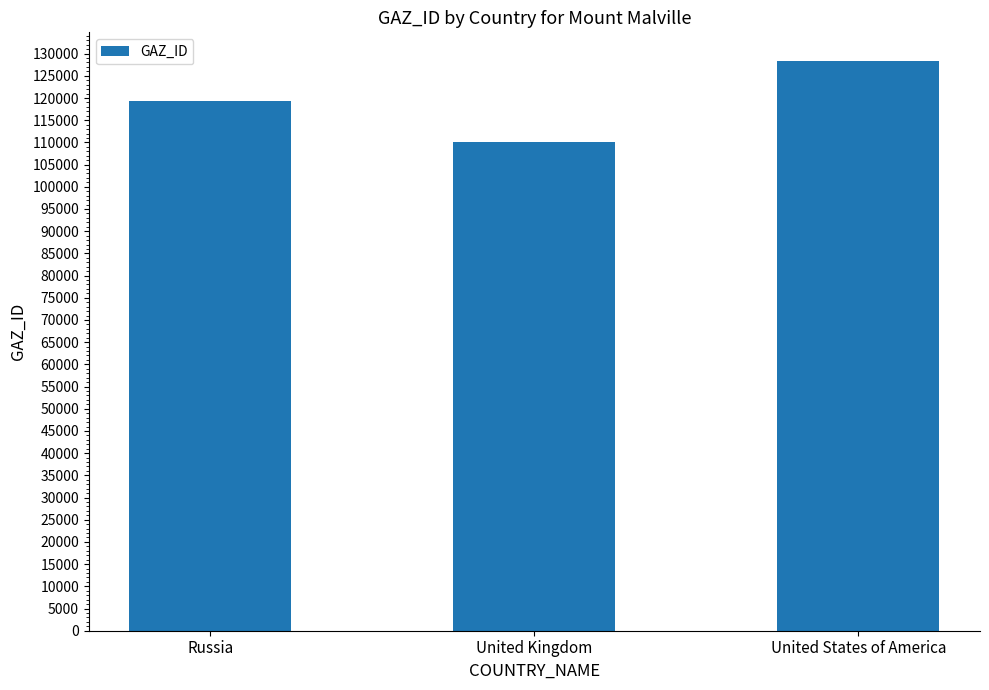

What is the sum of the values at Russia and United States of America?

247589